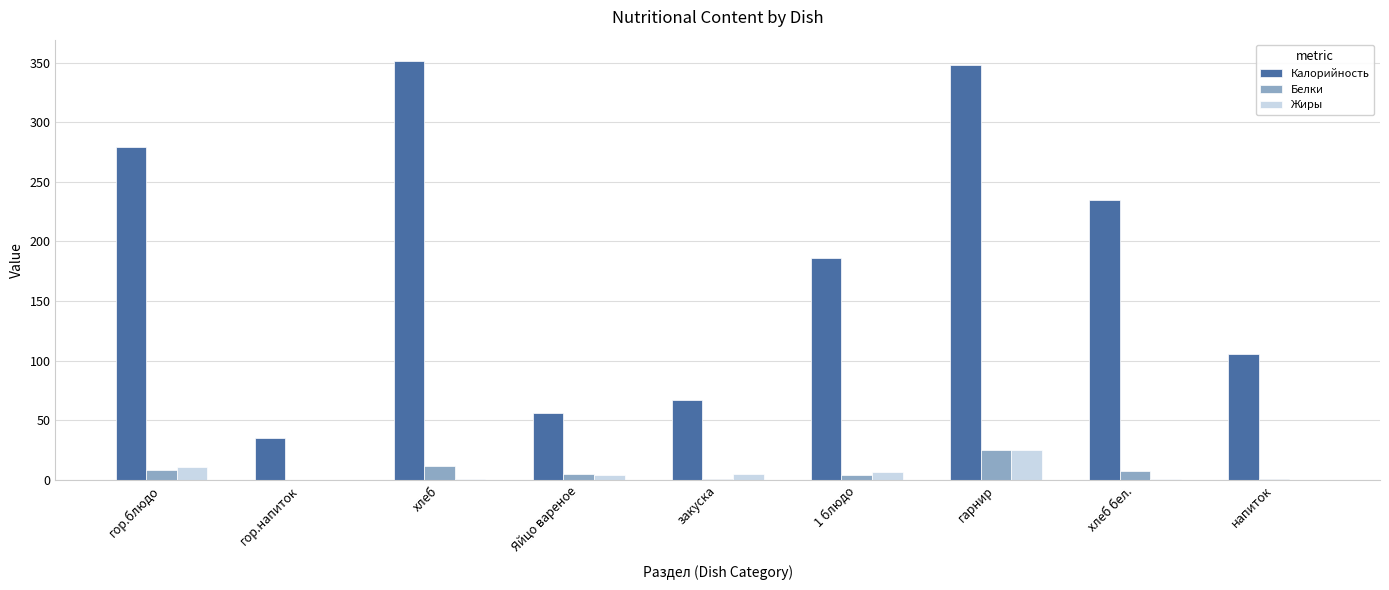

Which series has the largest total across all categories?

Калорийность